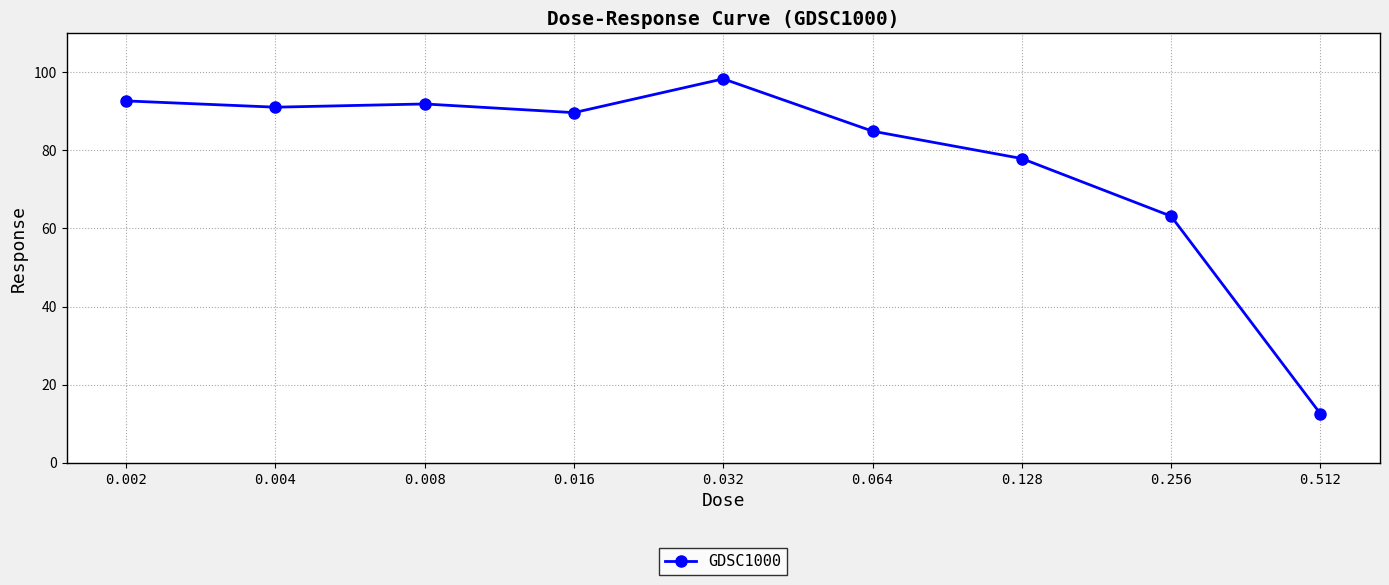

What is the difference between the maximum and minimum values?

85.7